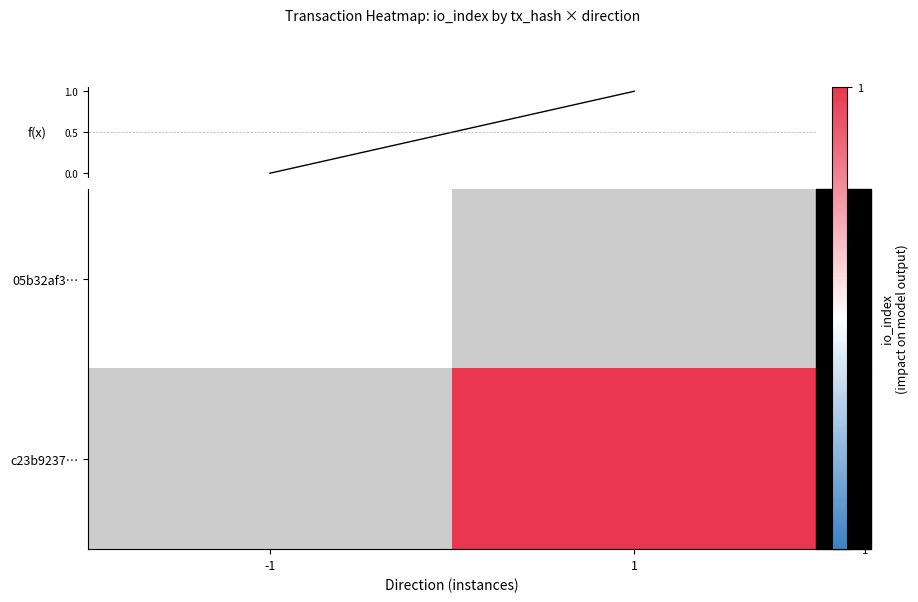

How many distinct data groups are displayed?

2